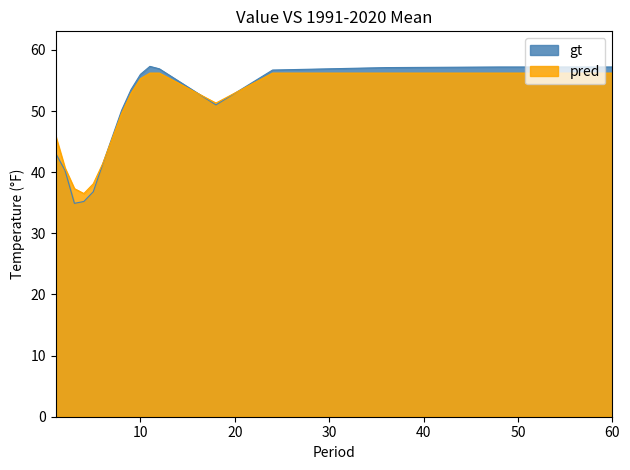

List the series in order of their peak value, lowest first.

pred, gt